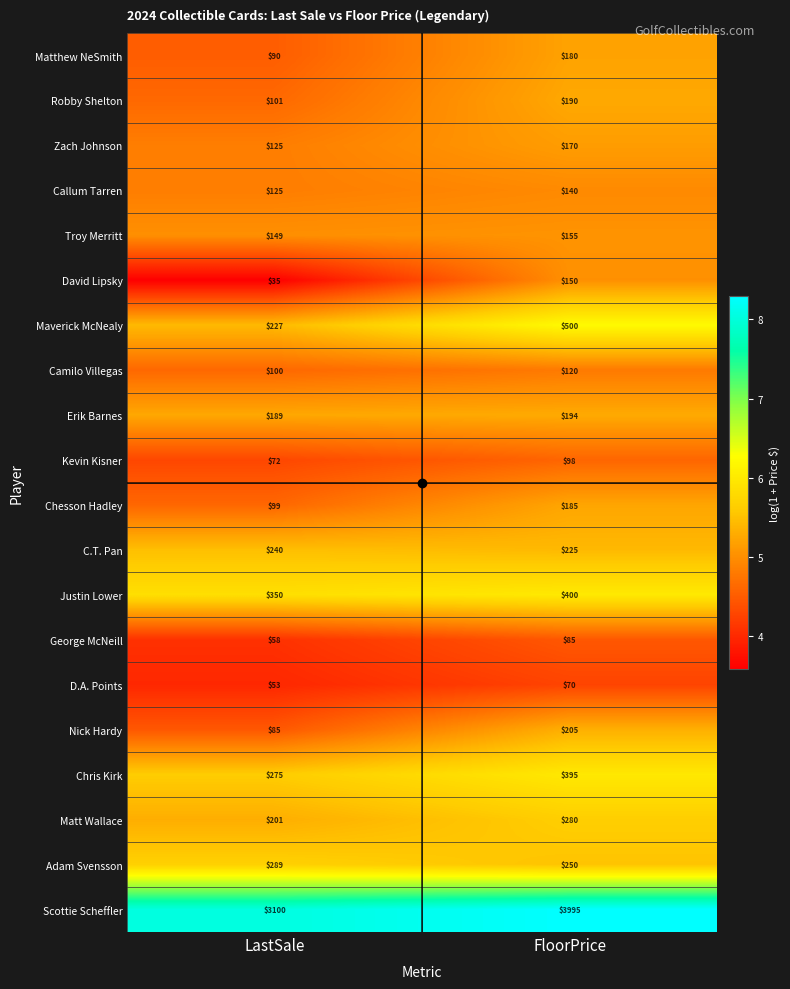

What is the difference between the maximum and minimum values in the Zach Johnson series?

45